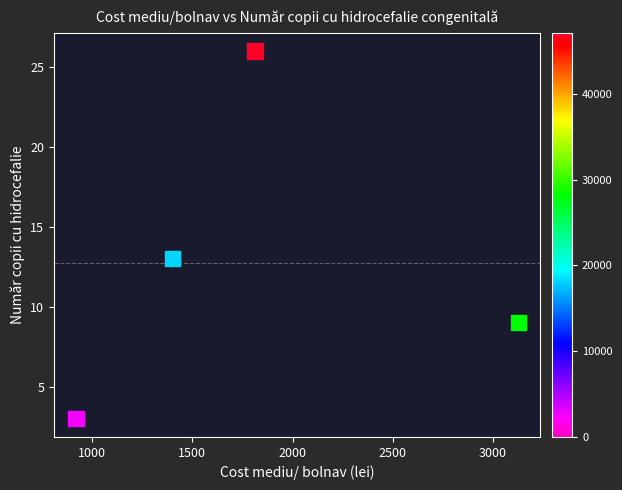

What is the average Y value?

13